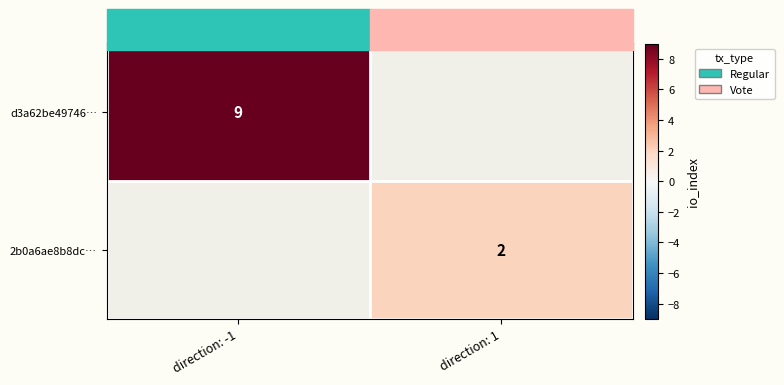

True or false: d3a62be49746… has a value of 12 at direction: -1.

False